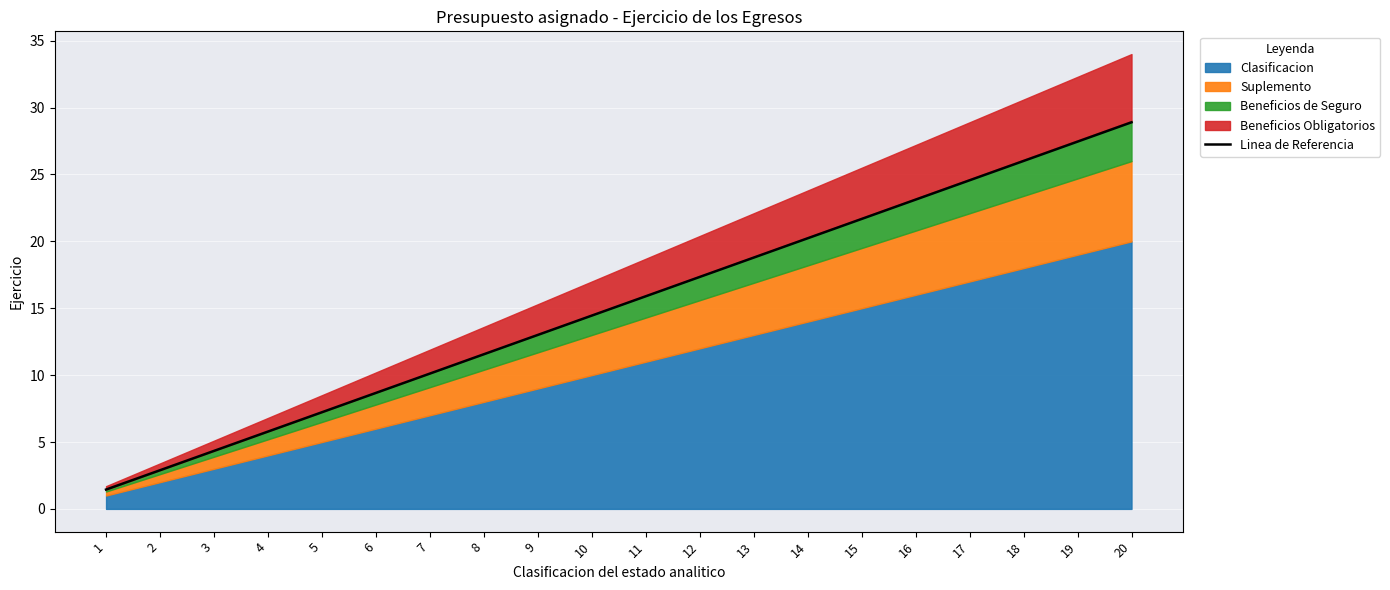

What is the change in value from 8 to 18?

+14.4